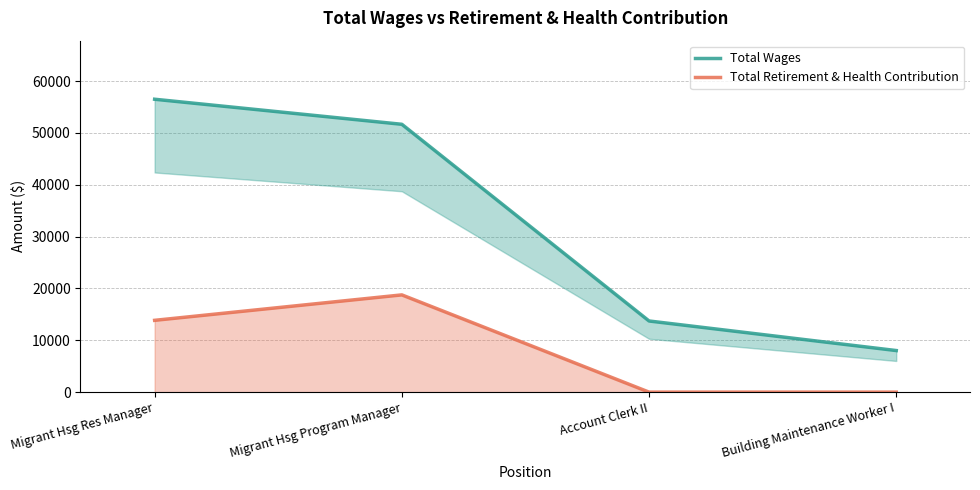

At which label does Total Retirement & Health Contribution first exceed 13848?

Migrant Hsg Program Manager